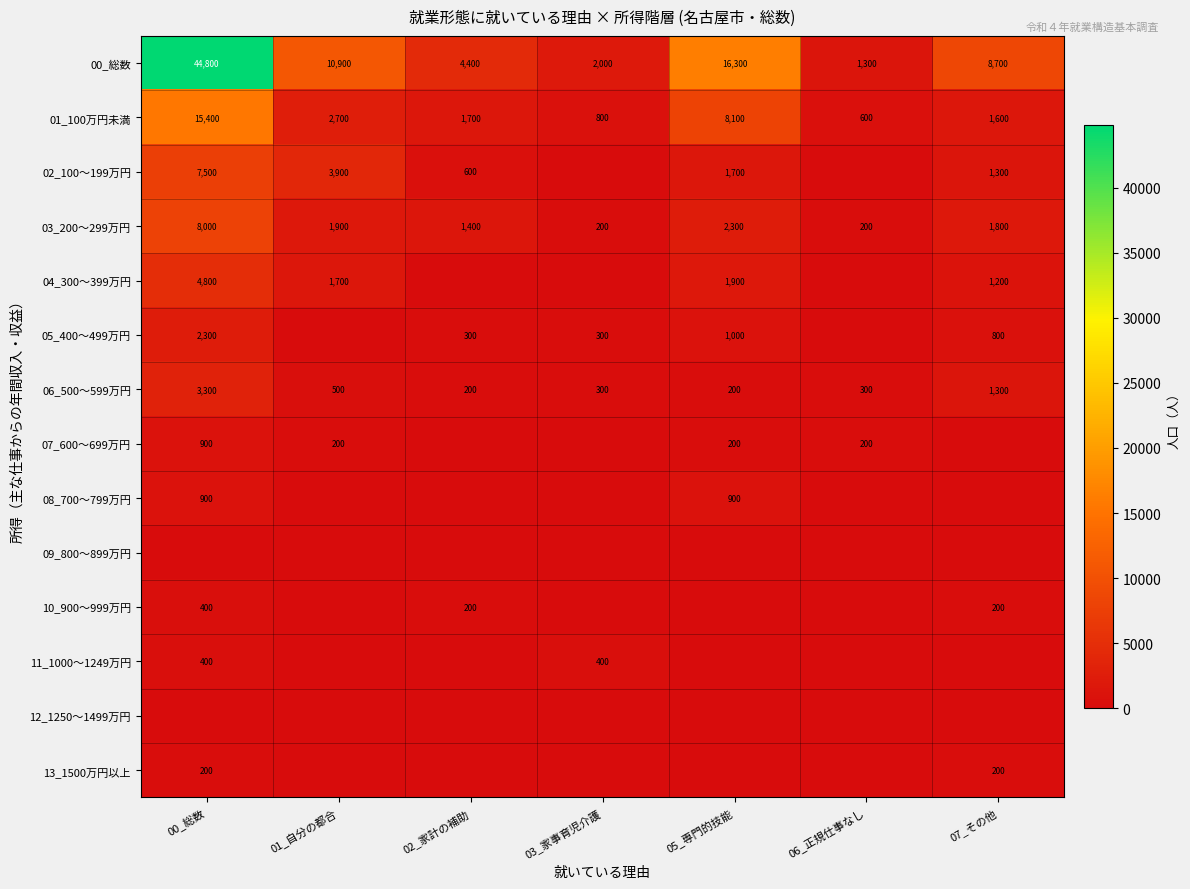

True or false: 03_200～299万円 has a value of 200 at 06_正規仕事なし.

True